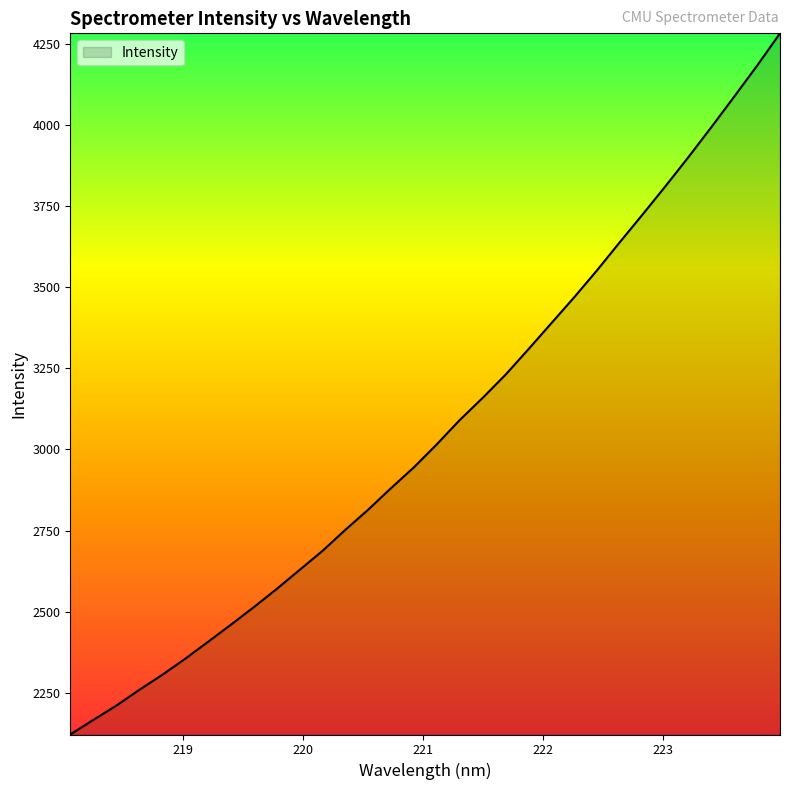

What is the difference between the maximum and minimum values?

2160.9